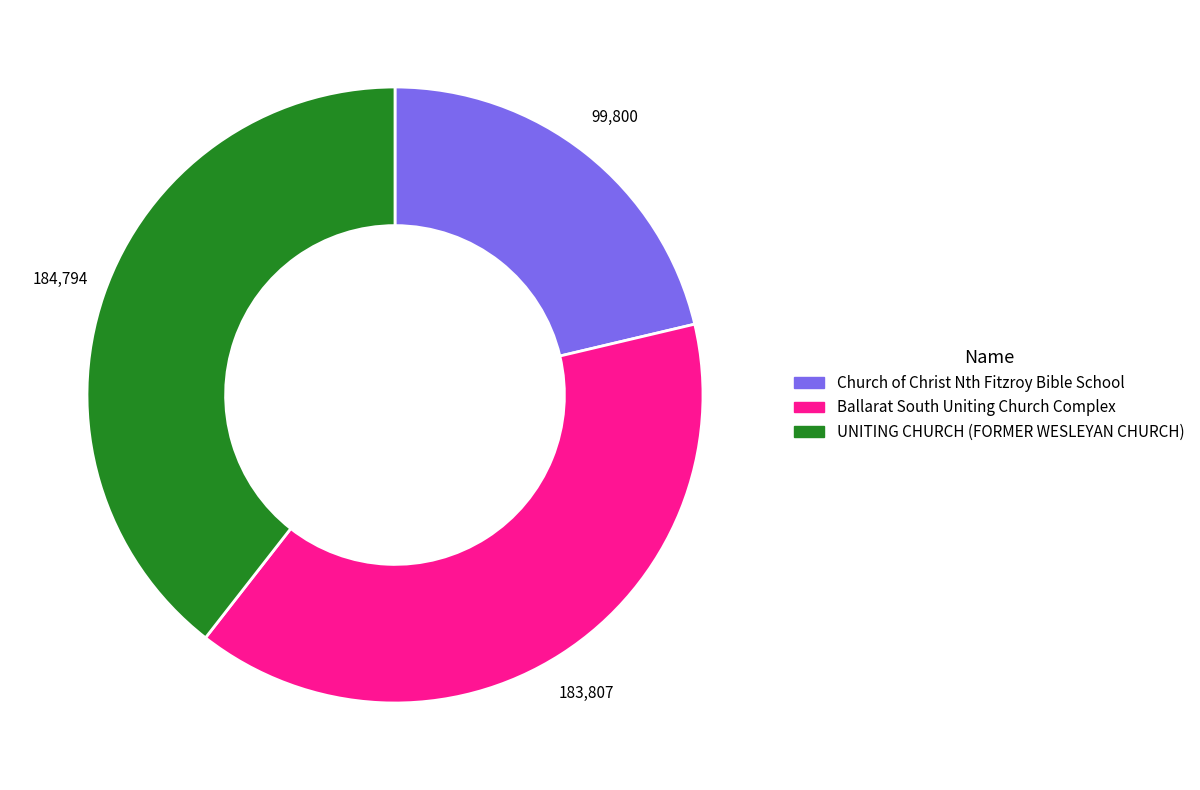

Count the number of slices in the pie.

3